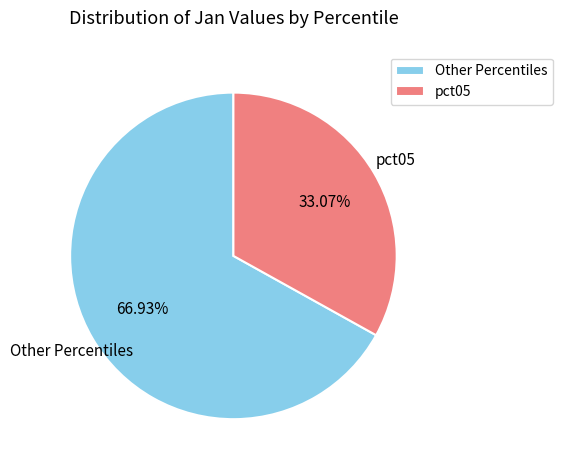

Approximately how many times larger is the value at pct05 compared to Other Percentiles?

0.5